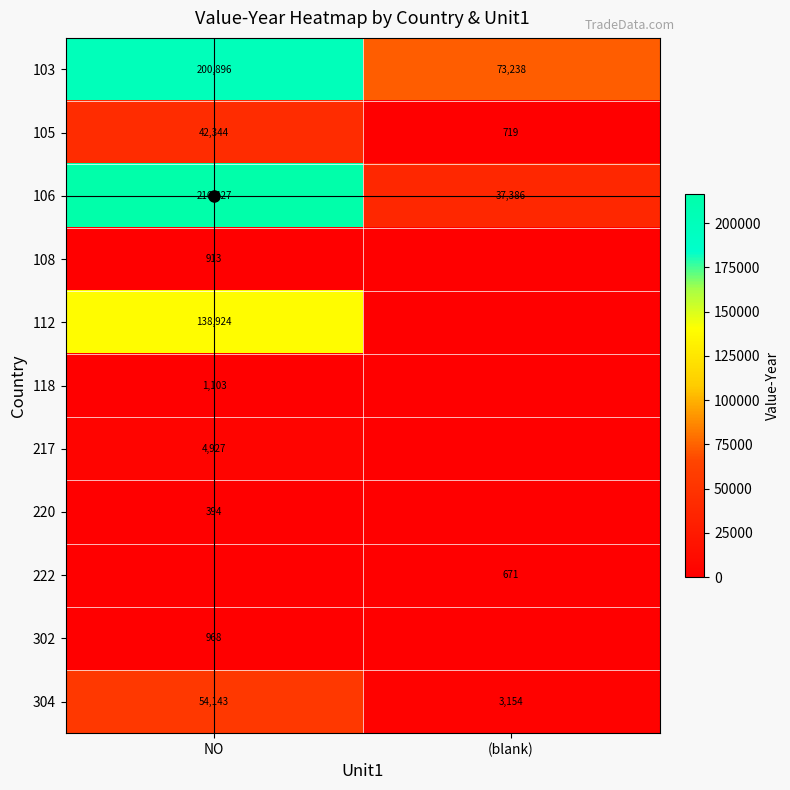

What is the maximum value shown in the chart?

216427